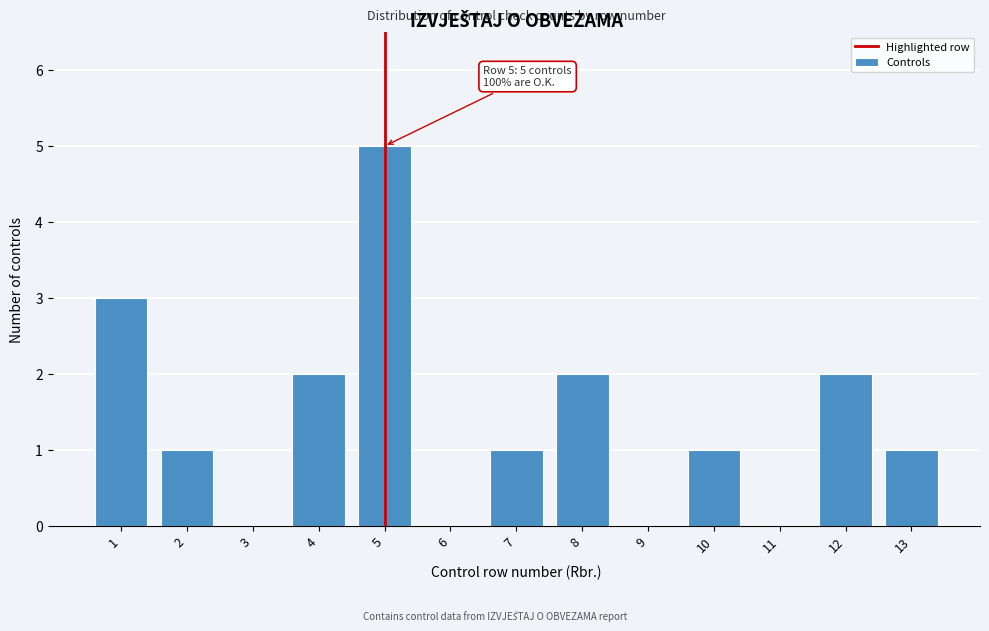

Reading left to right, what are all the values shown in this chart?

1=3	2=1	3=0	4=2	5=5	6=0	7=1	8=2	9=0	10=1	11=0	12=2	13=1